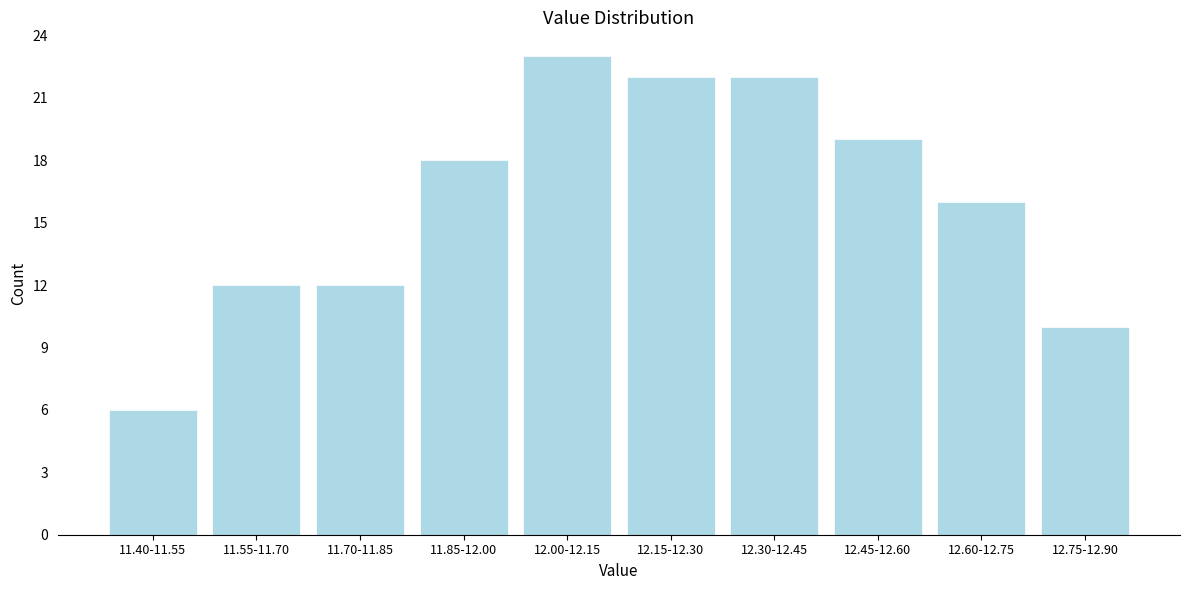

Reading left to right, what are all the values shown in this chart?

11.40-11.55=6	11.55-11.70=12	11.70-11.85=12	11.85-12.00=18	12.00-12.15=23	12.15-12.30=22	12.30-12.45=22	12.45-12.60=19	12.60-12.75=16	12.75-12.90=10